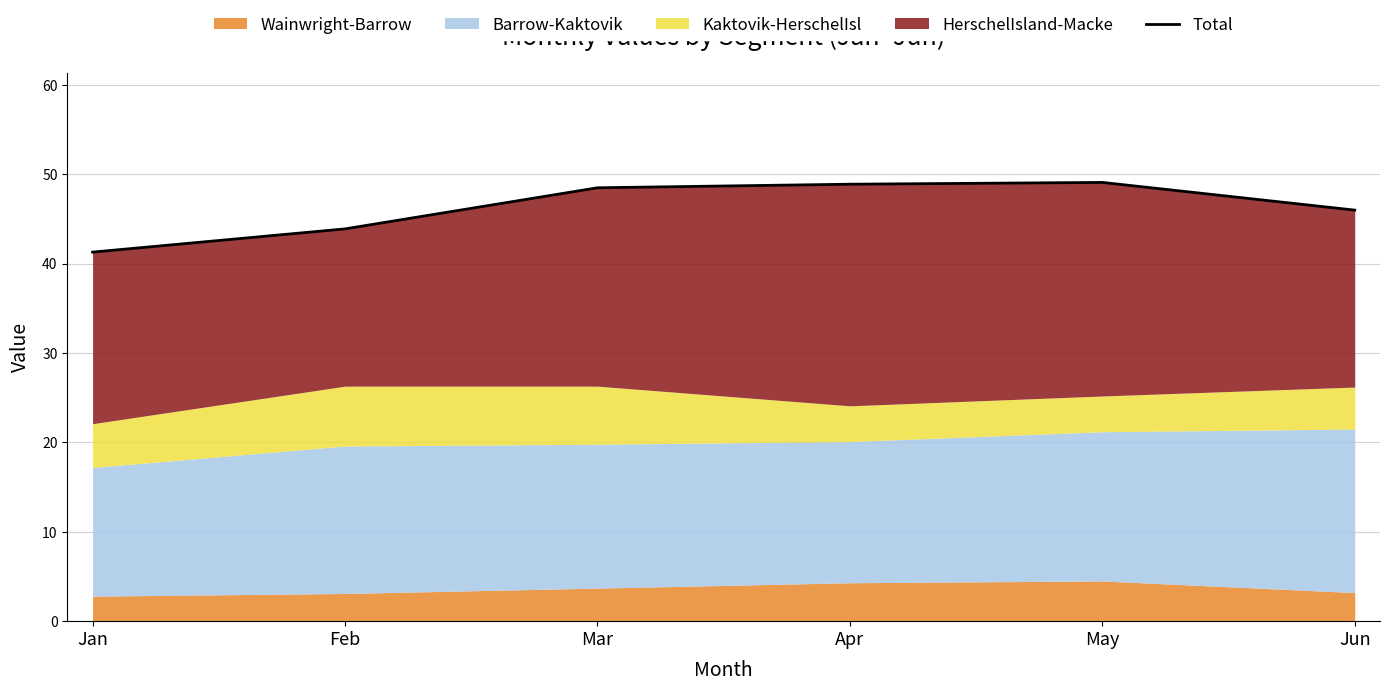

Rank the categories by value from lowest to highest.

Jan, Feb, Jun, Mar, Apr, May